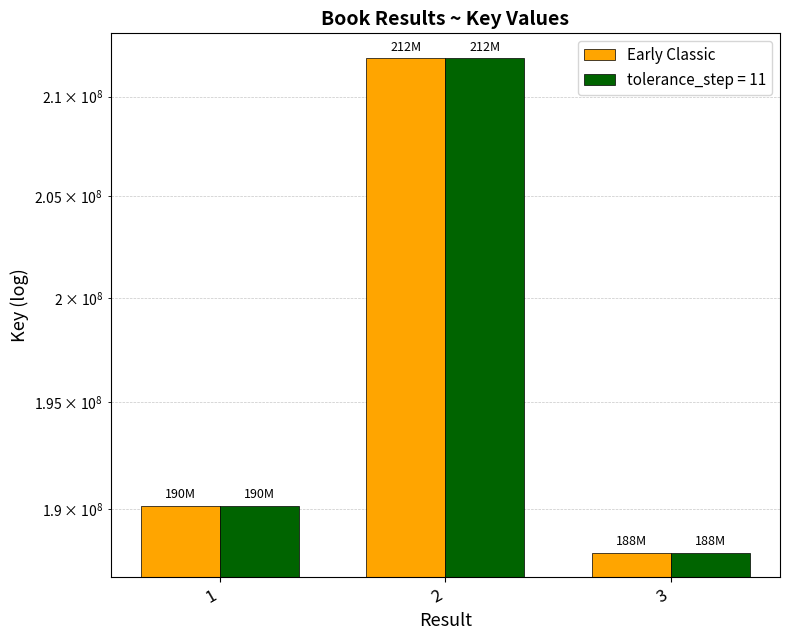

At which category does the chart reach its minimum across all series?

3